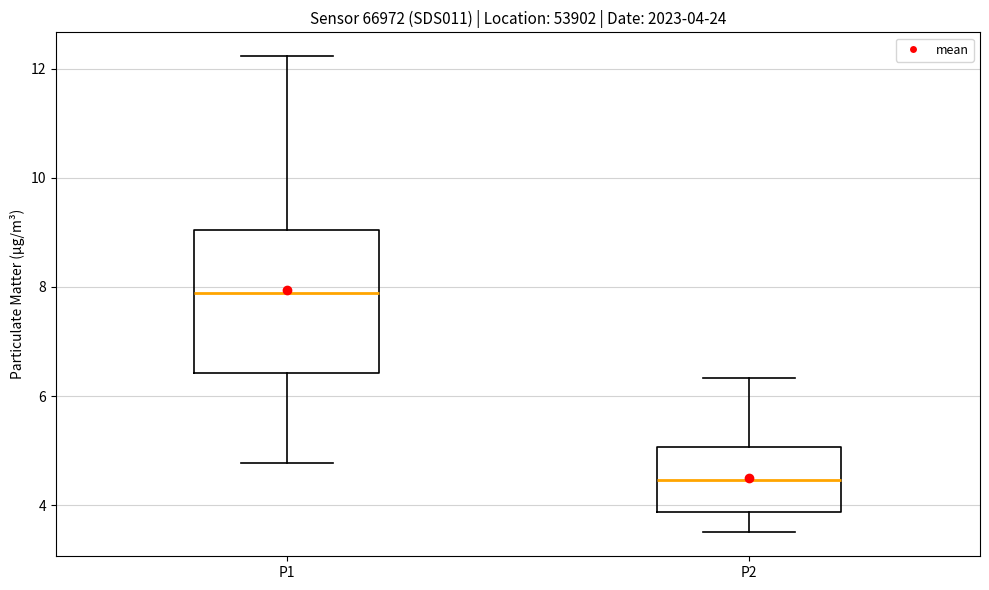

Comparing the boxes themselves (not the whiskers), which one is the tallest?

P1